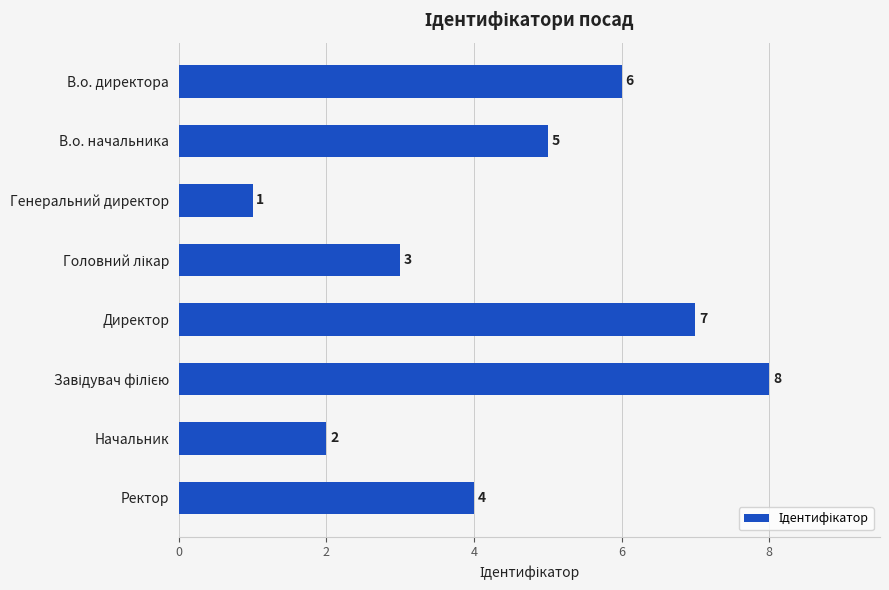

Reading top to bottom, what are all the values shown in this chart?

6	5	1	3	7	8	2	4